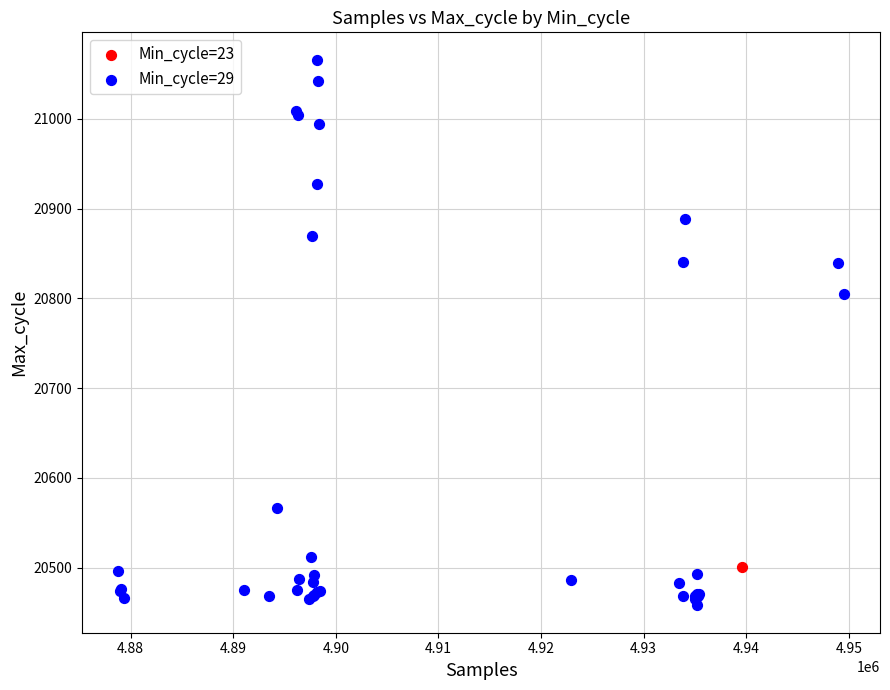

What are all the series names shown in the legend?

Min_cycle=23, Min_cycle=29